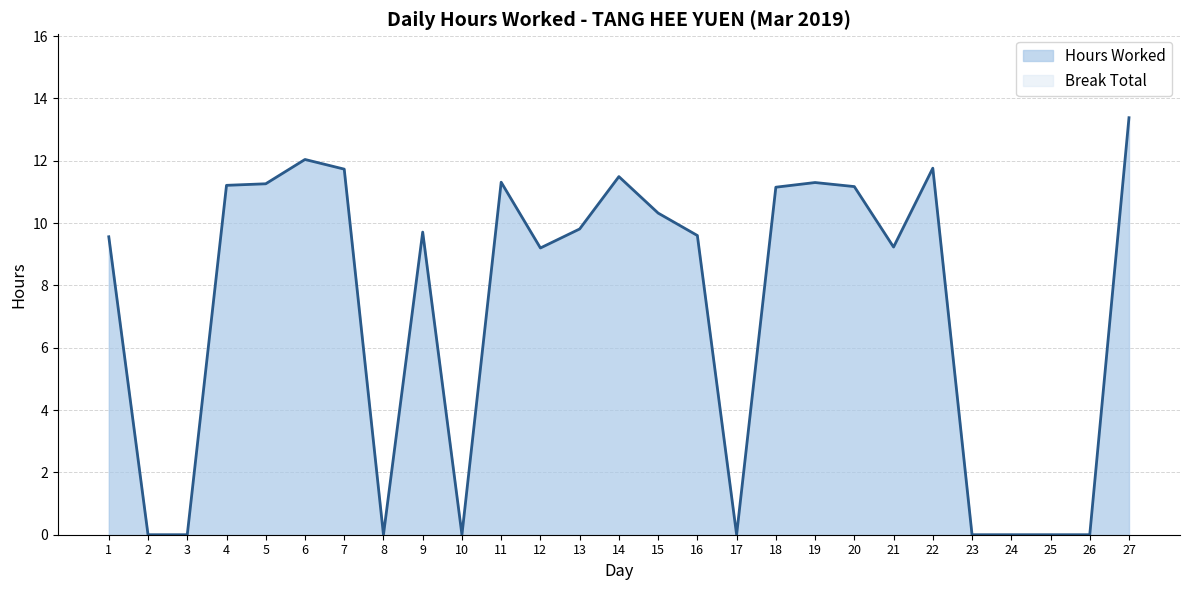

Between 9 and 4, which is larger?

4